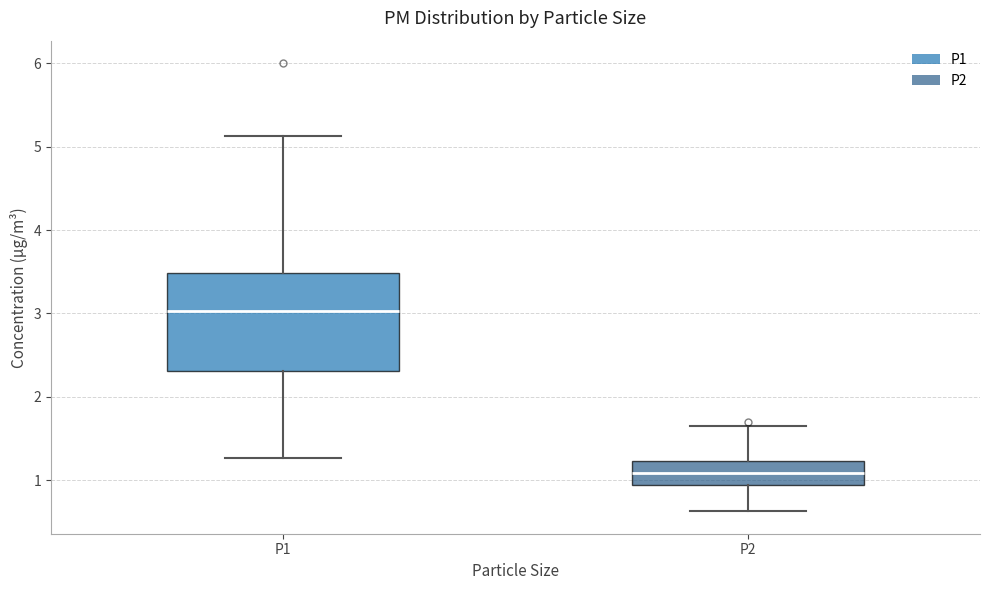

Which box has the lowest median line?

P2